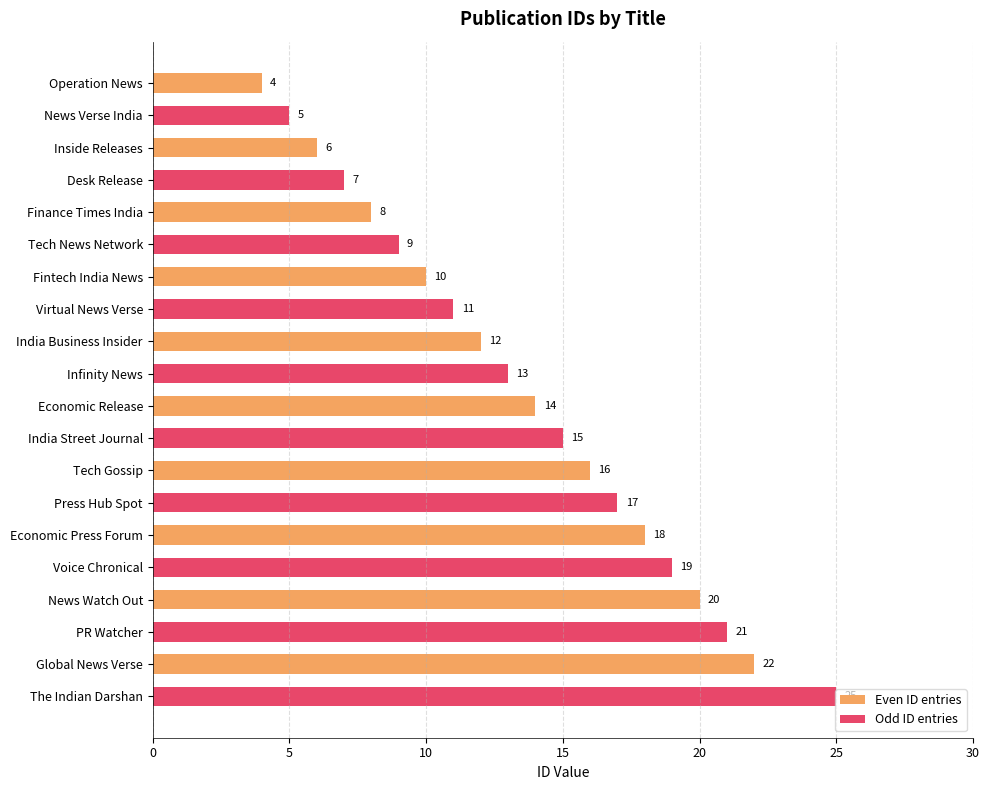

How many data points in Even ID entries are less than 14?

5